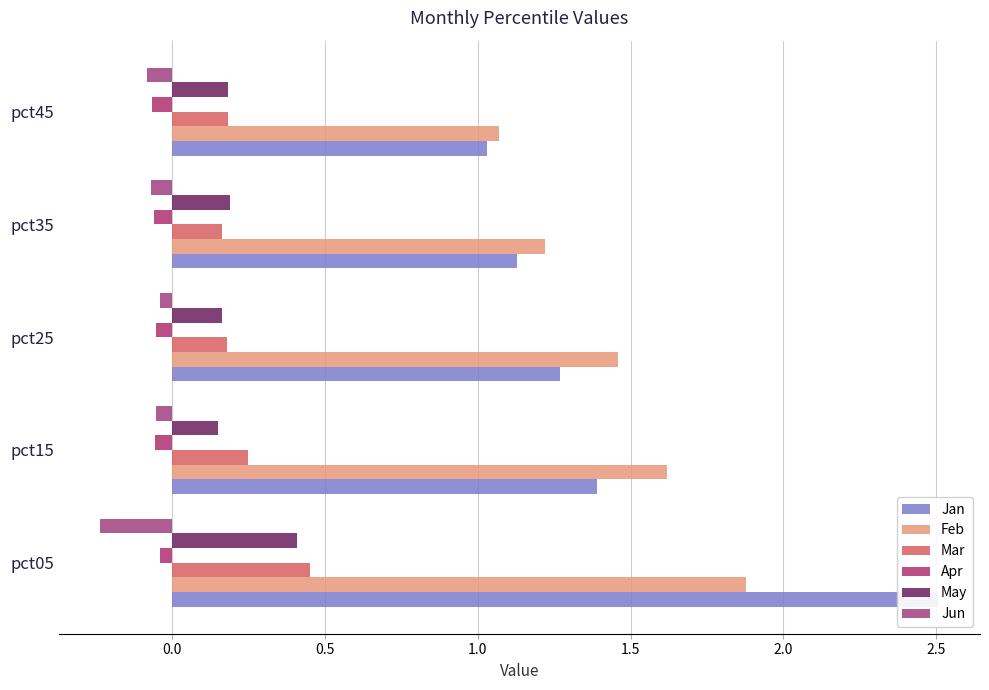

What is the sum of all Apr values?

-0.3